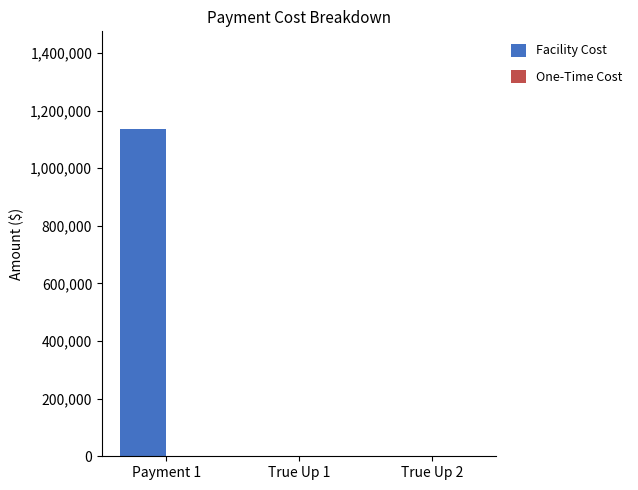

Which label corresponds to the largest value in the chart?

Payment 1